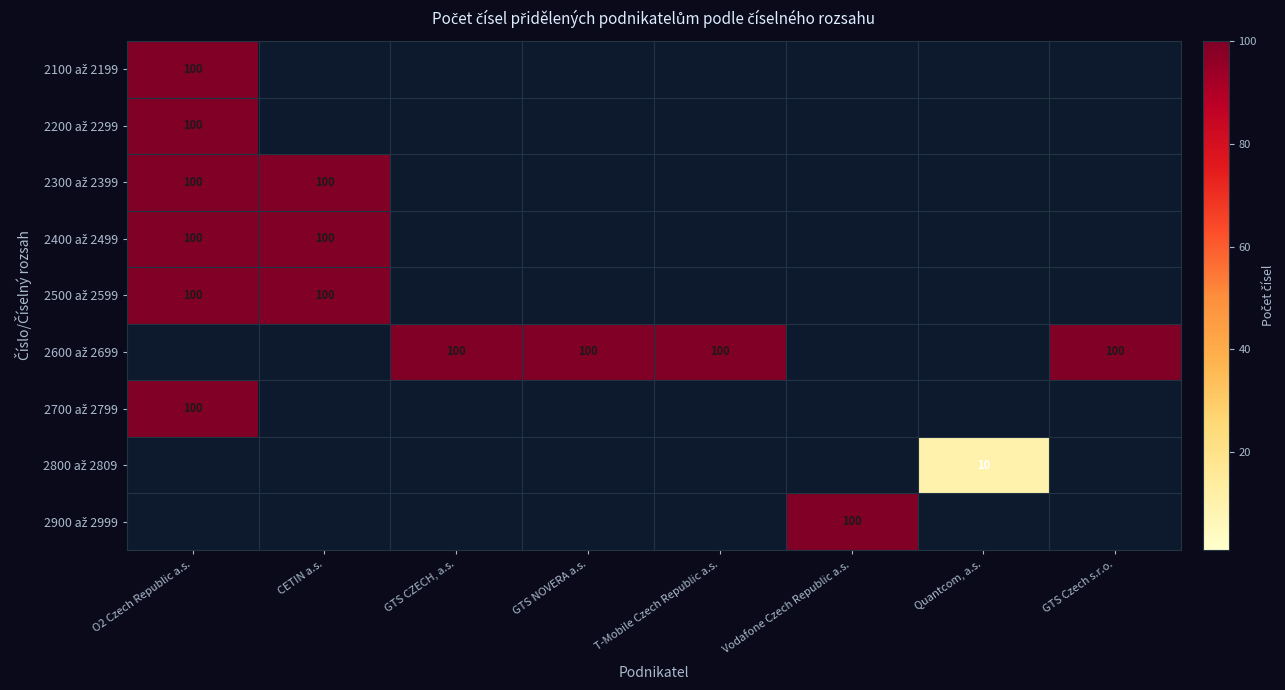

The value of 2300 až 2399 at GTS Czech s.r.o. is 65. True or false?

False